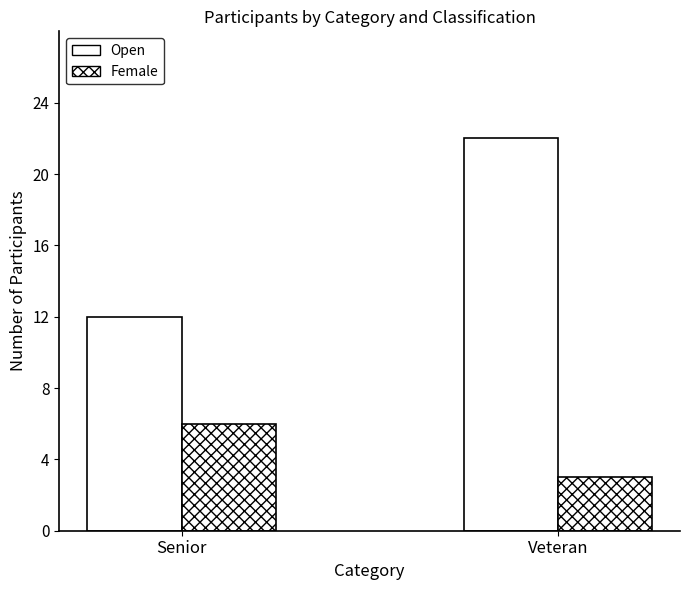

At how many categories does at least one series exceed 9?

2